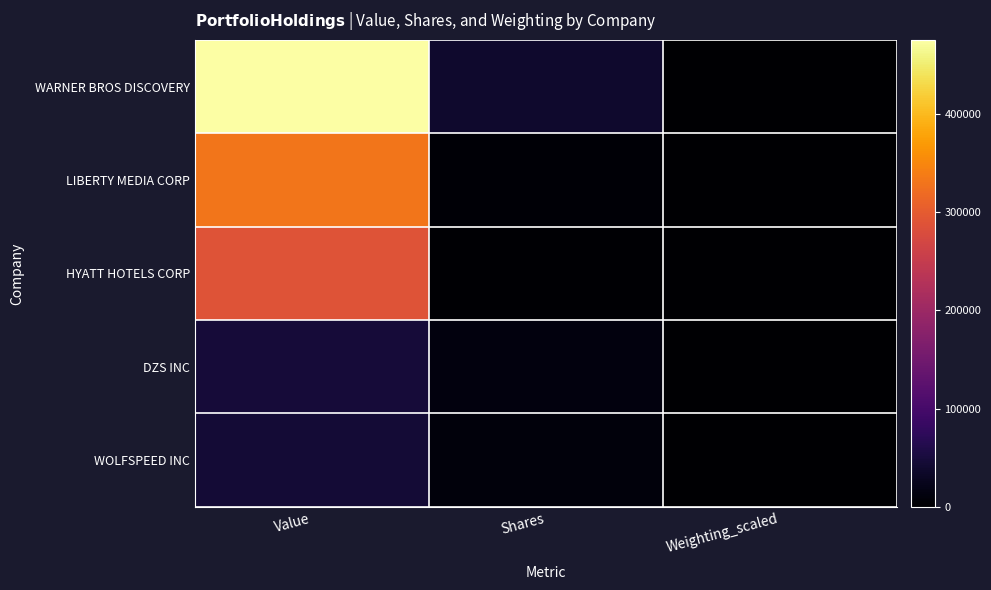

List the series in order of their peak value, highest first.

WARNER BROS DISCOVERY, LIBERTY MEDIA CORP, HYATT HOTELS CORP, DZS INC, WOLFSPEED INC